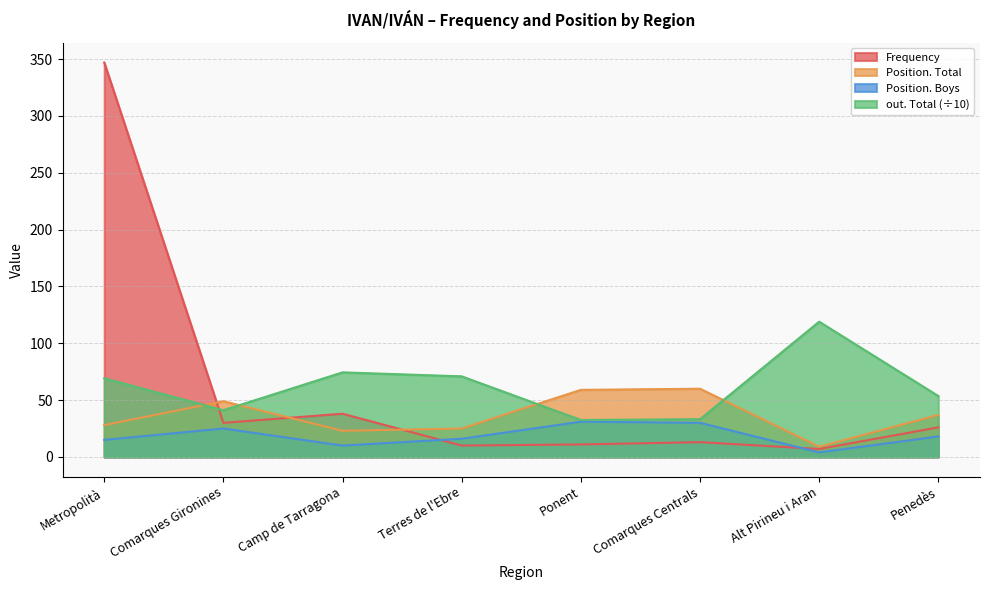

What is the spread (max minus min) of values at Ponent?

48.0